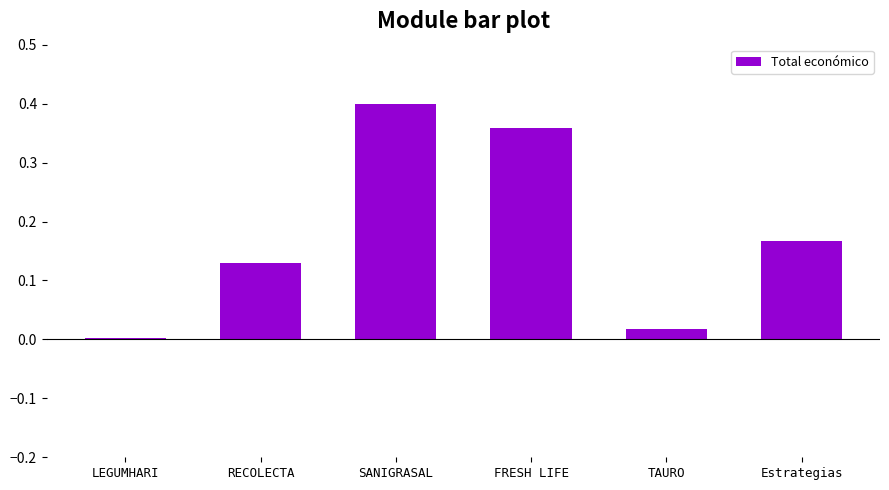

The value at SANIGRASAL is 0.4. True or false?

True